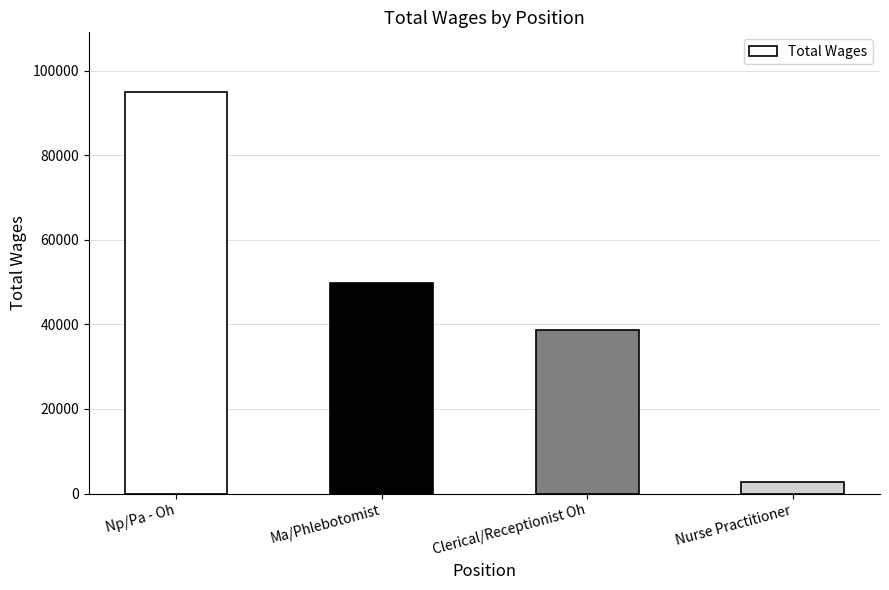

Approximately how many times larger is the value at Nurse Practitioner compared to Clerical/Receptionist Oh?

0.1